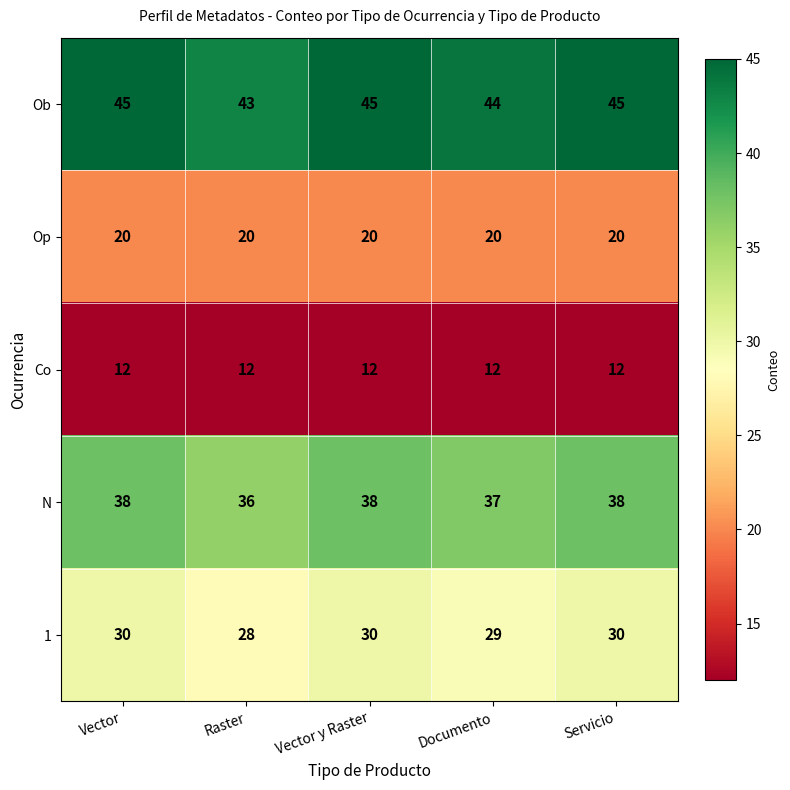

Where is 1 nearest to the value 29?

Documento